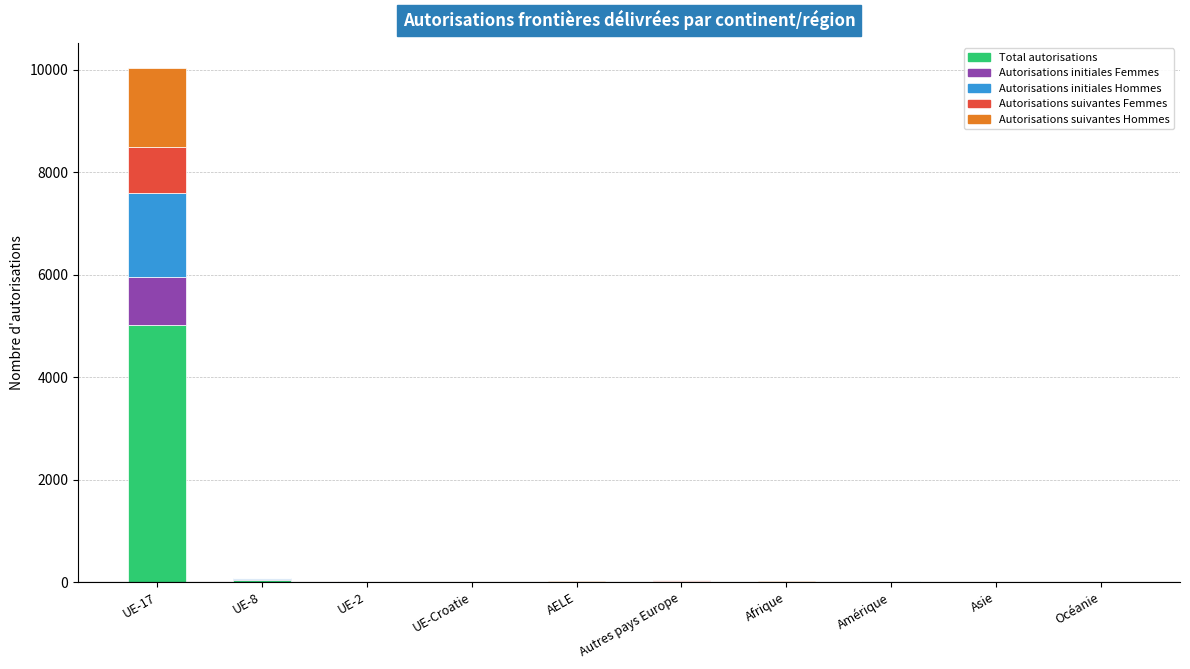

What is the sum of the Total autorisations values at Amérique and UE-17?

5020